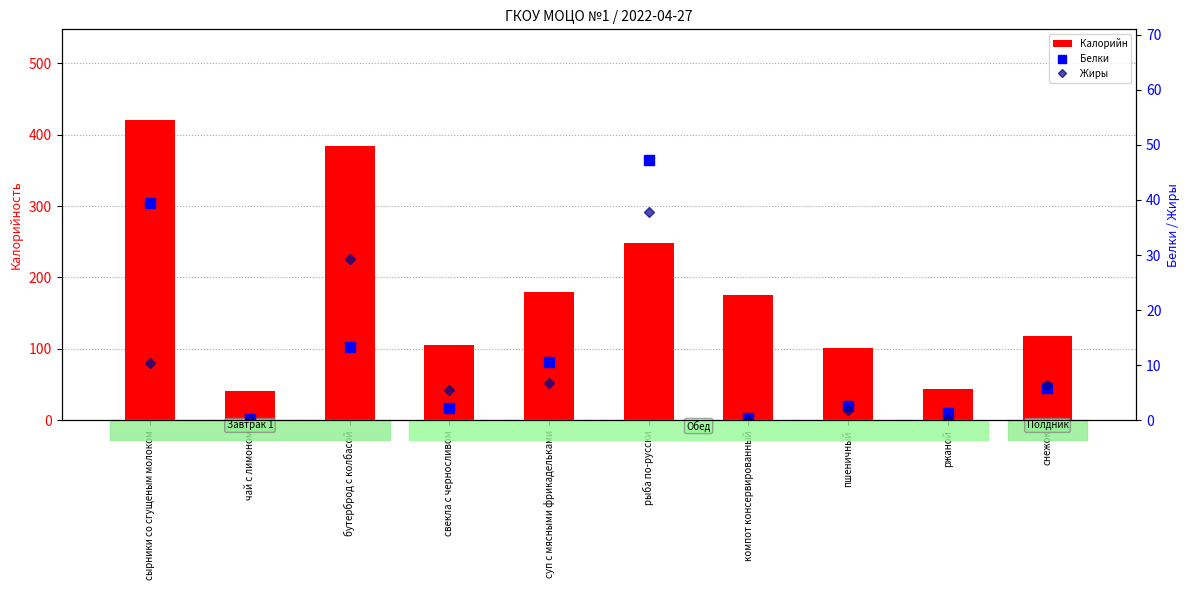

Are the bars grouped side by side (vs. stacked)?

Yes